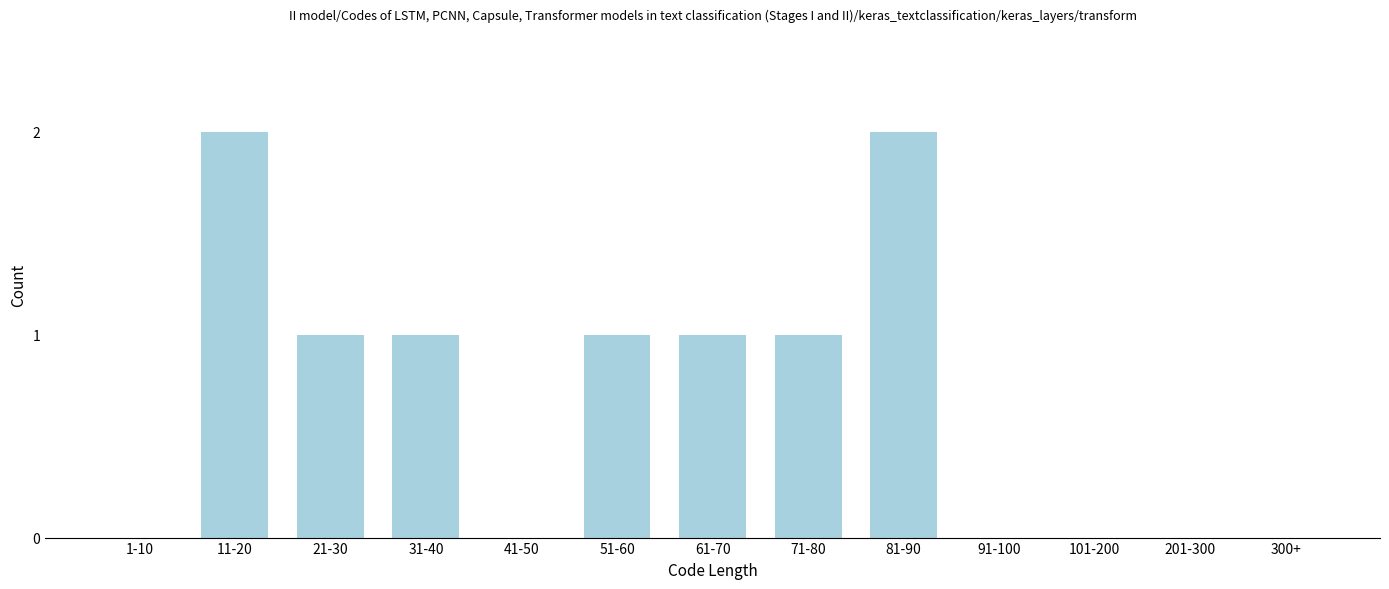

Reading right to left, list all the values displayed in this chart.

300+=0	201-300=0	101-200=0	91-100=0	81-90=2	71-80=1	61-70=1	51-60=1	41-50=0	31-40=1	21-30=1	11-20=2	1-10=0